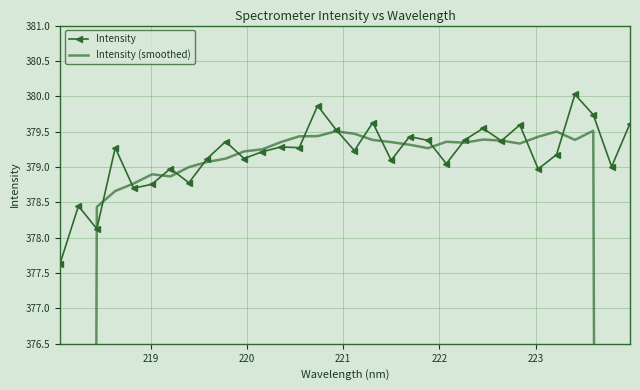

In Intensity, how many points are lower than both neighbors (excluding endpoints)?

11